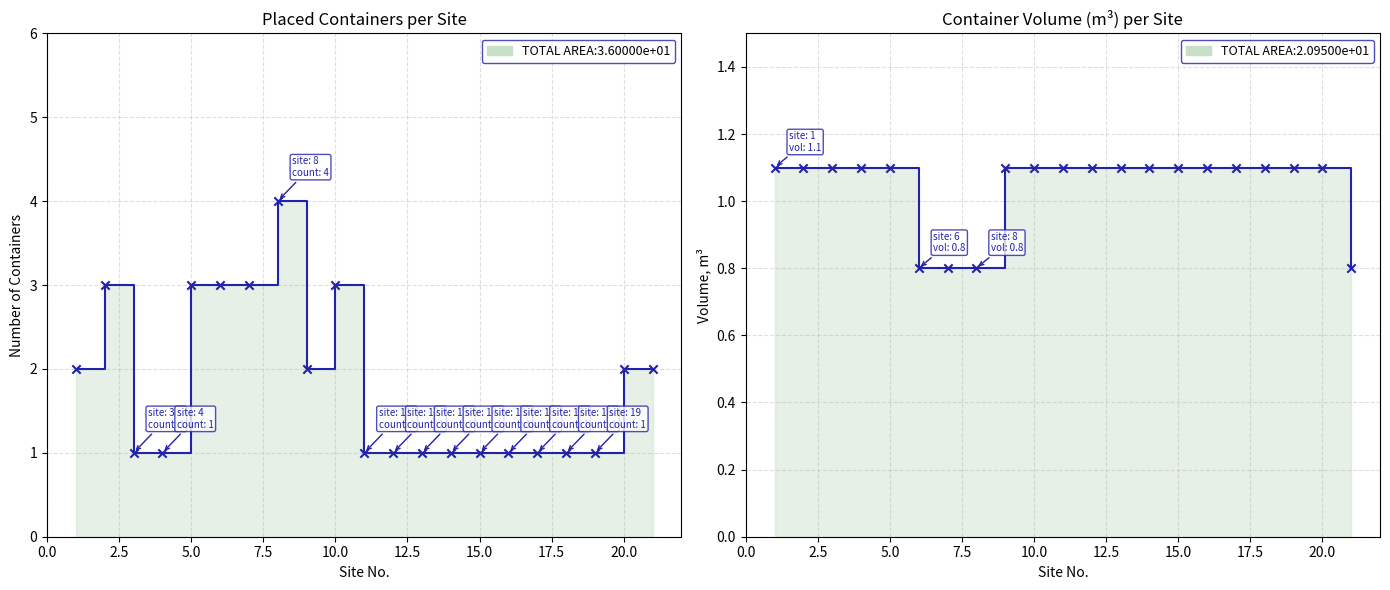

Which series reaches the minimum Y coordinate?

Volume (m3)